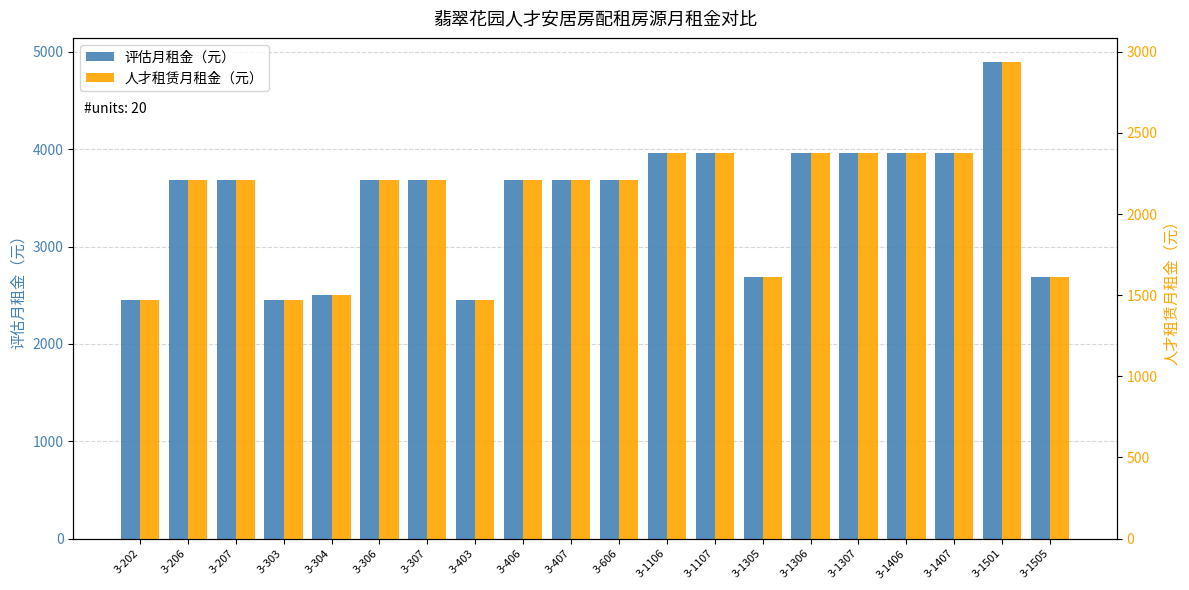

At how many categories does at least one series exceed 3311?

14